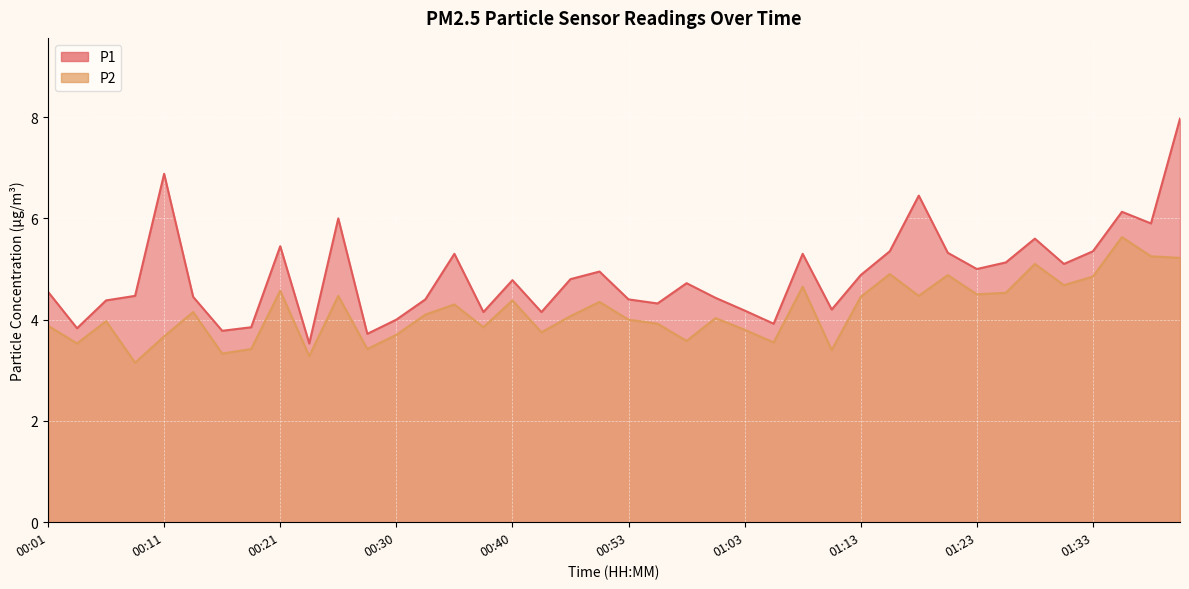

How many interior local valleys does the P2 series have?

13